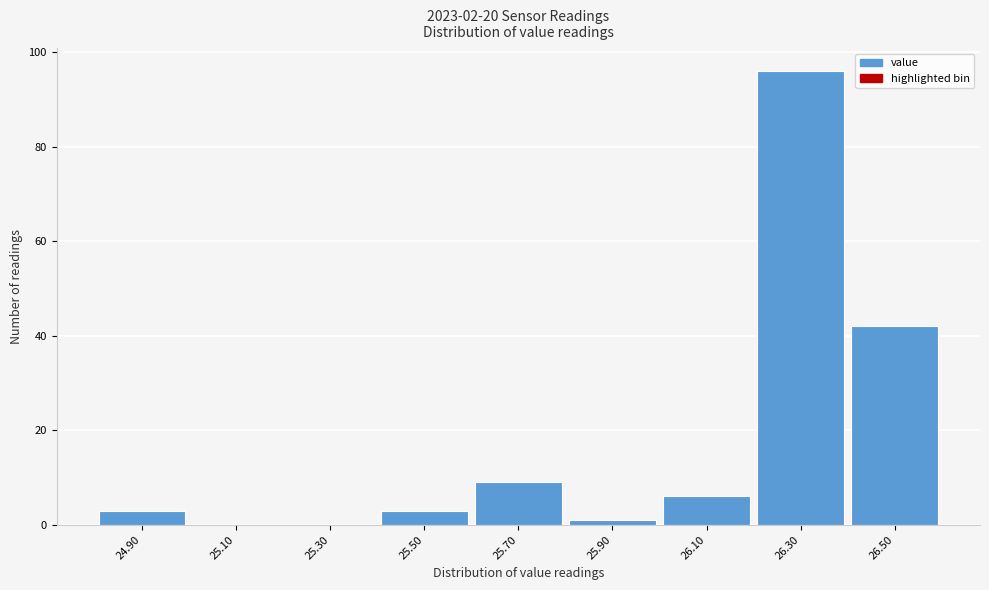

Reading right to left, extract all data points from this chart.

26.50=42	26.30=96	26.10=6	25.90=1	25.70=9	25.50=3	25.30=0	25.10=0	24.90=3